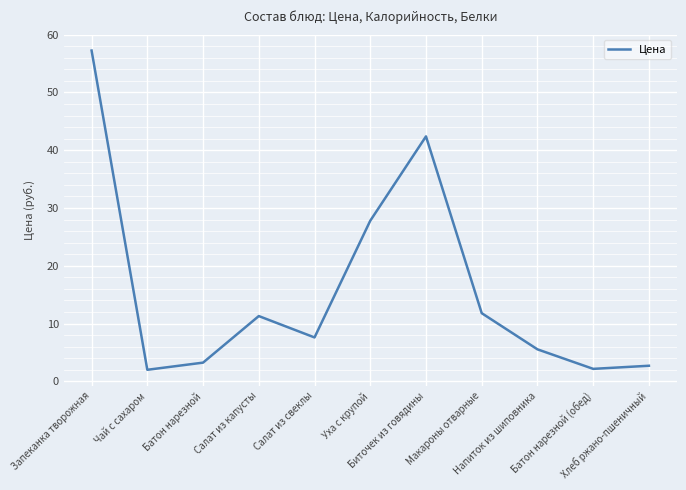

What is the difference between the maximum and minimum values?

55.3